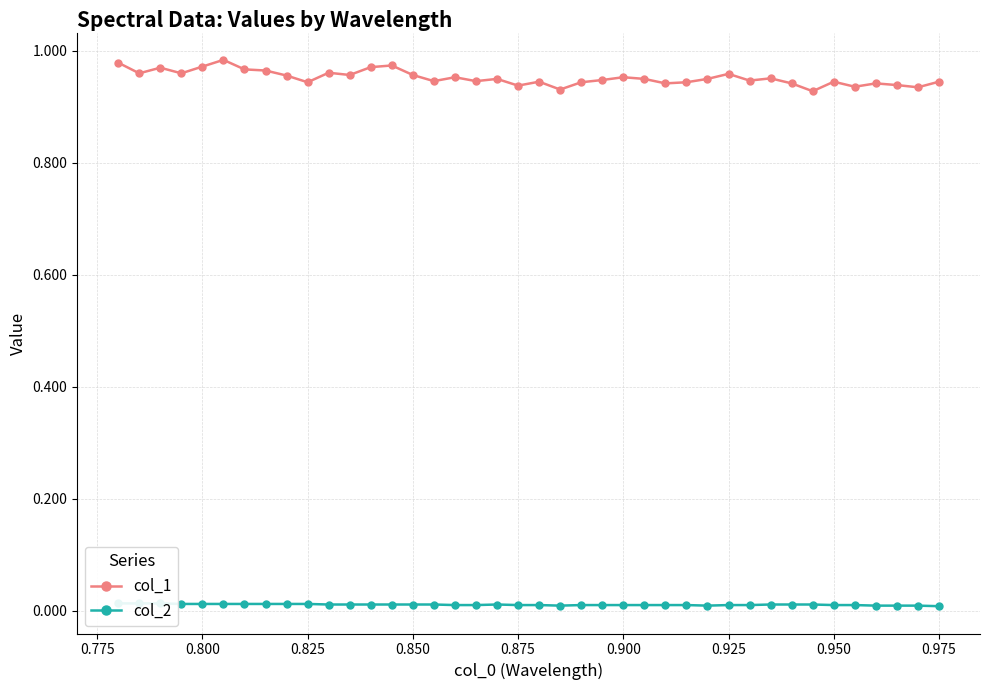

What is the difference between the highest and lowest values at 0.925?

1.0